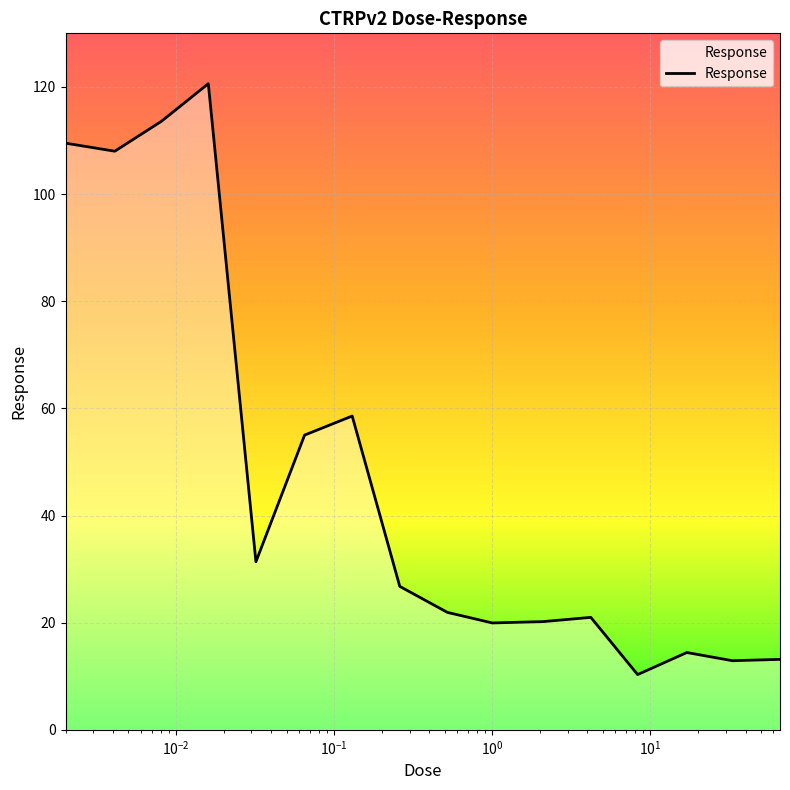

Does the chart display data point markers on the line(s)?

No